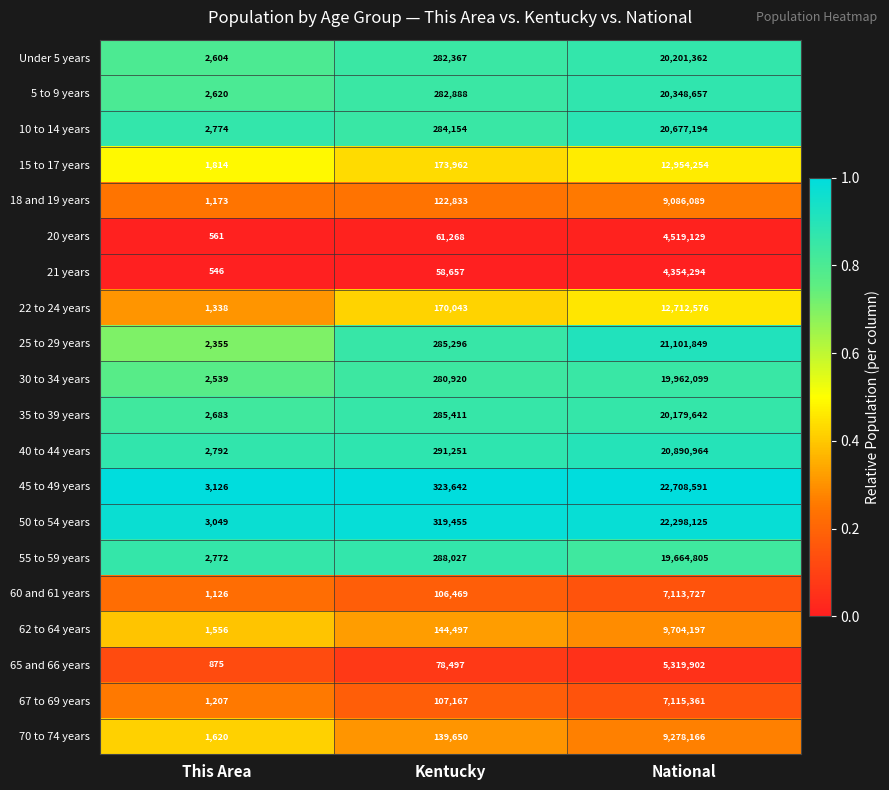

Is the value of 60 and 61 years at This Area greater than the value of 20 years at National?

No